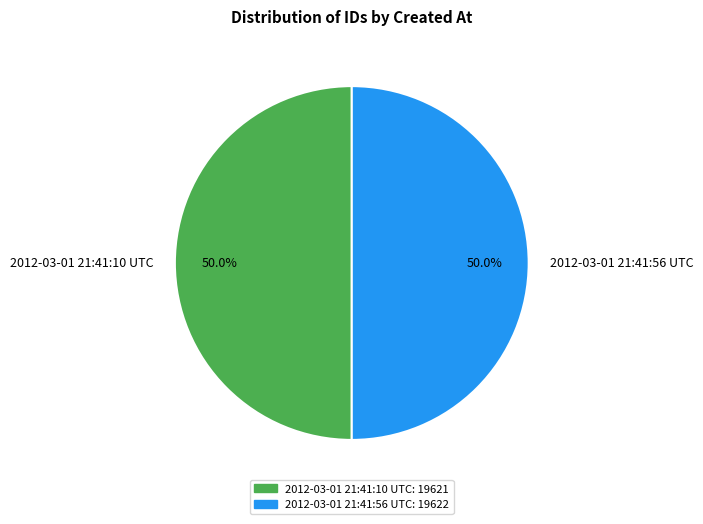

What is the total percentage of 2012-03-01 21:41:56 UTC and 2012-03-01 21:41:10 UTC?

100.0%